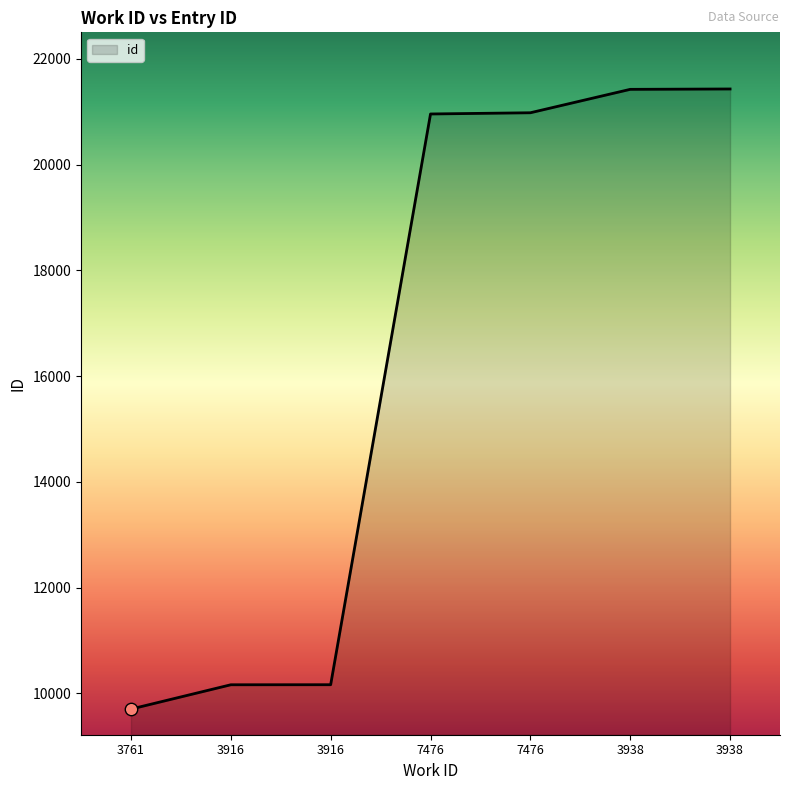

What is the change in value from 7476 to 3938?

+443